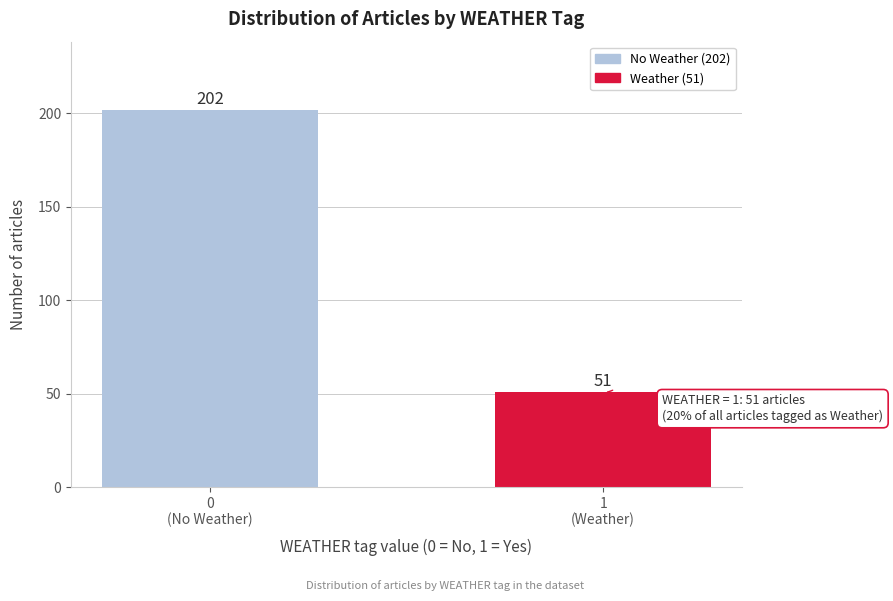

Reading left to right, transcribe all the data shown in this chart.

202	51